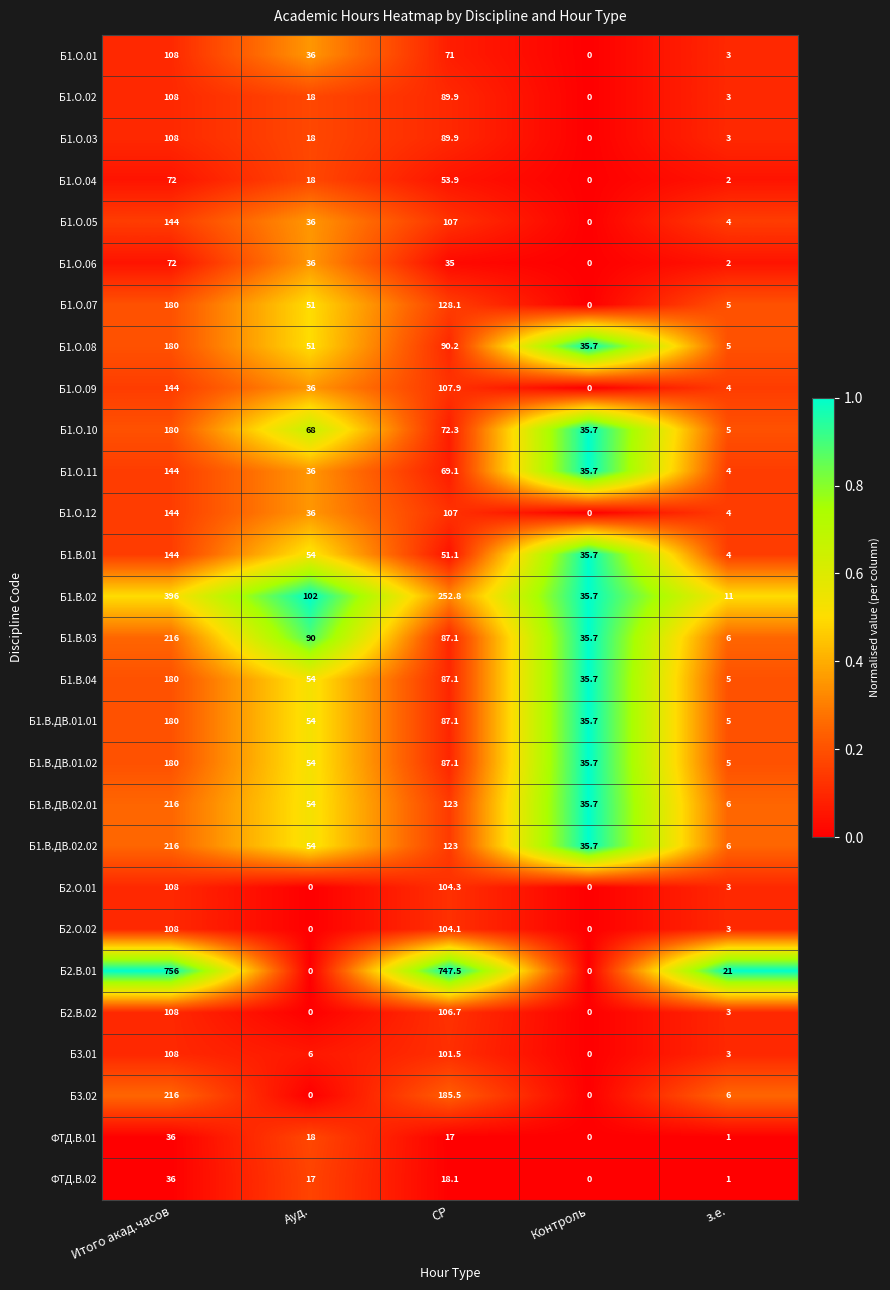

Is it true that Б1.О.11 equals 227.0 at Итого акад.часов?

False